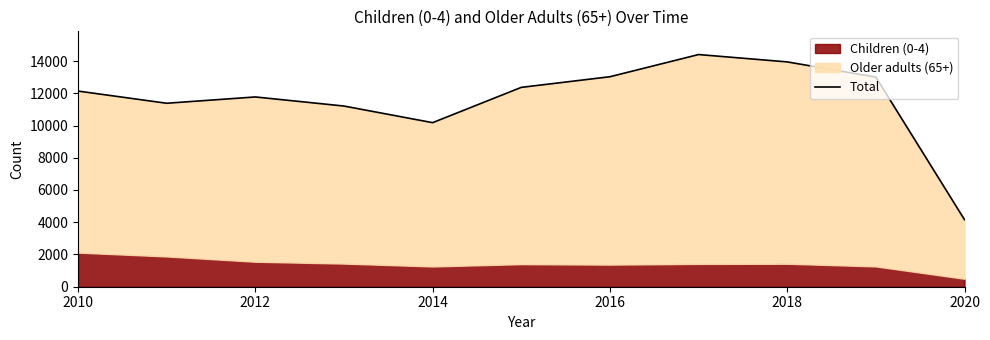

The chart shows a value of 17886 at 2016. True or false?

False